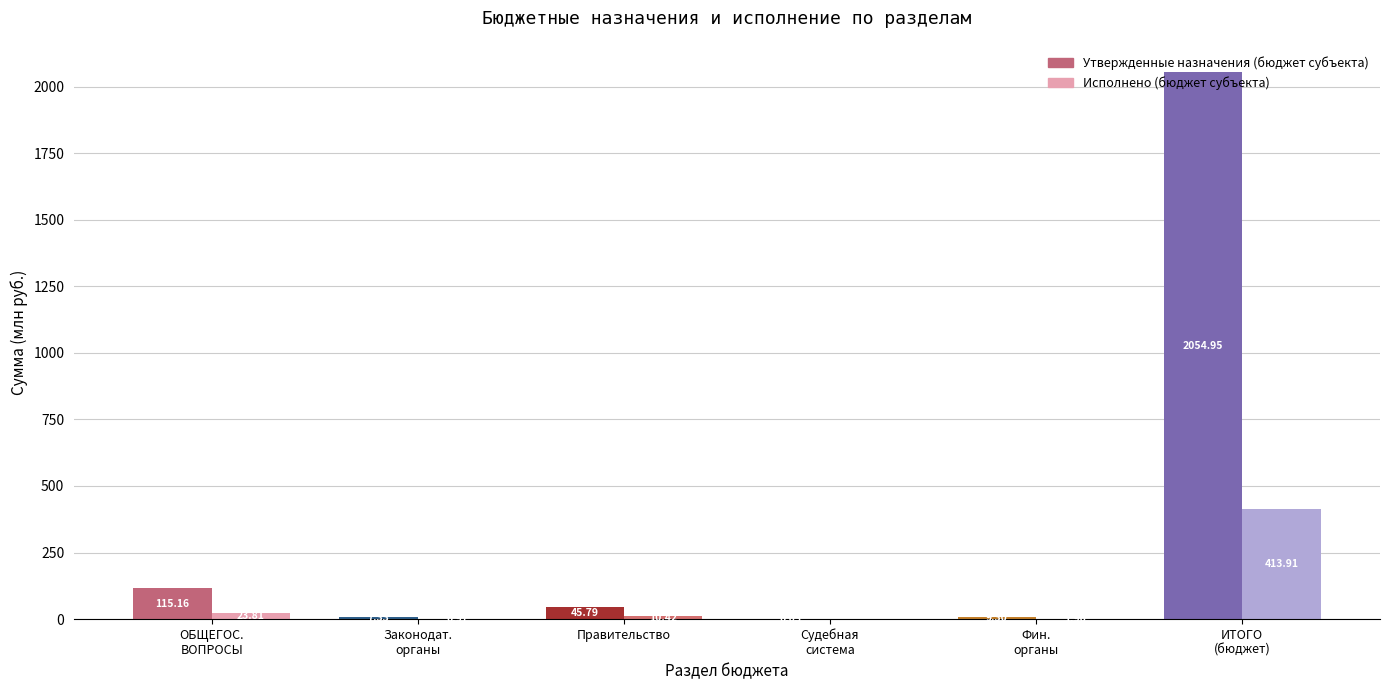

Which category has the highest value across all series?

ИТОГО
(бюджет)